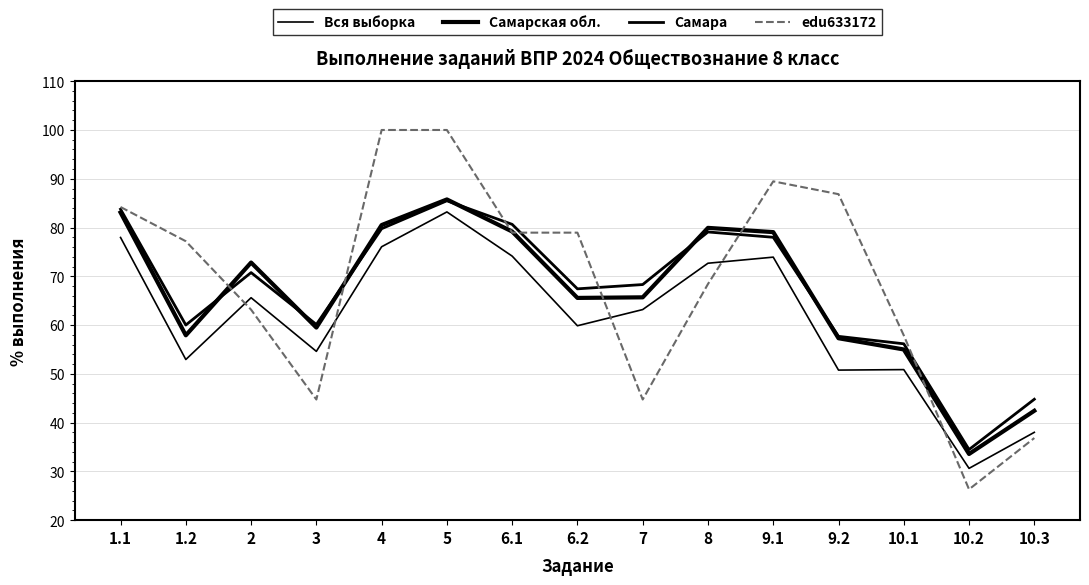

Which series has the largest range (max minus min)?

edu633172